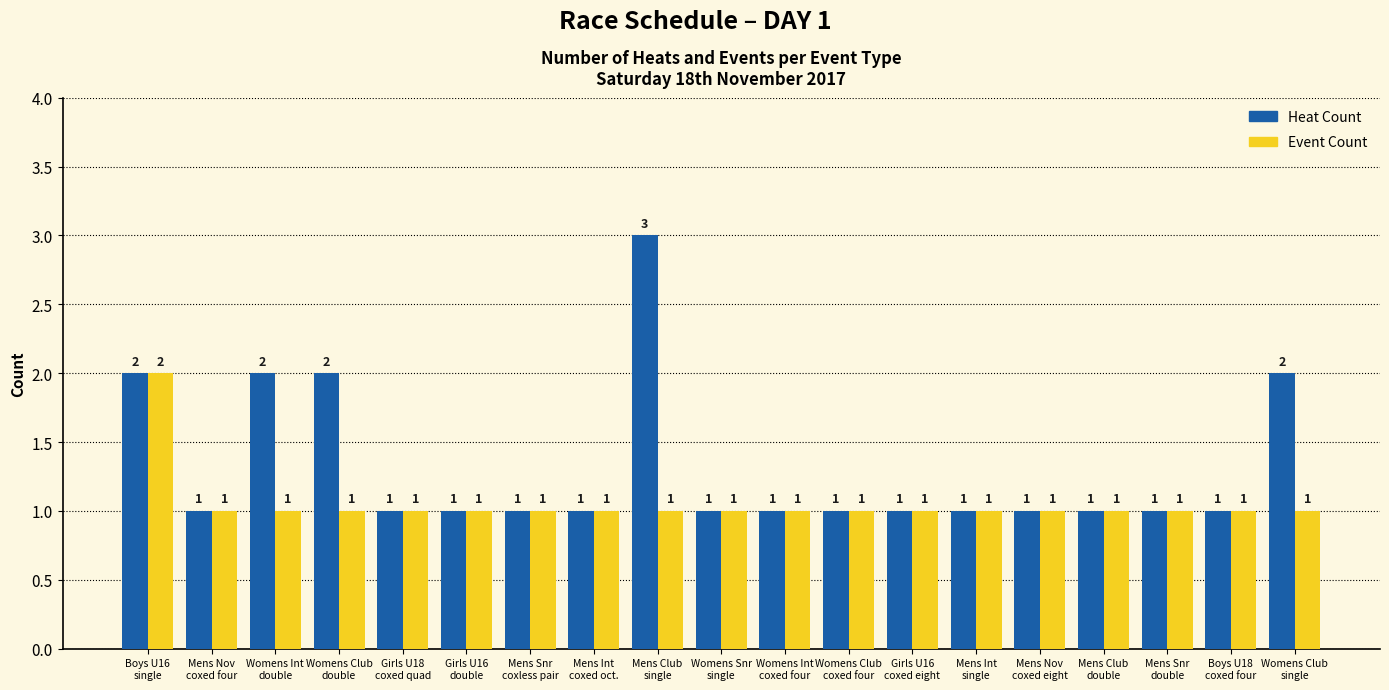

Which series has the largest total across all categories?

Heat Count